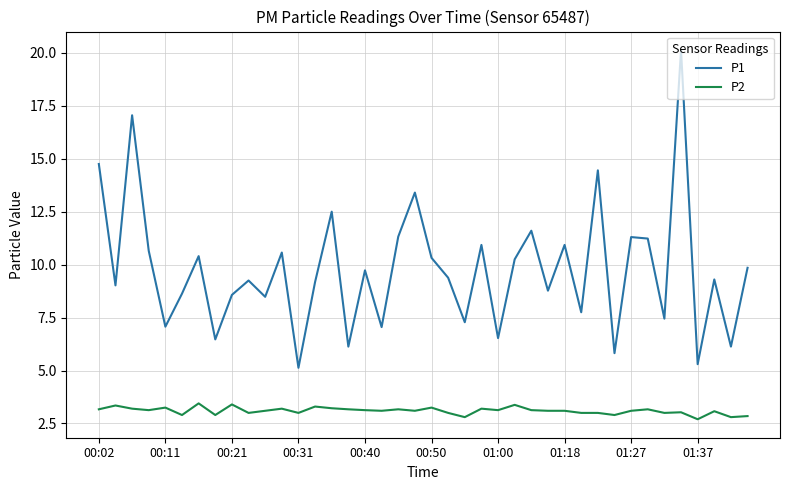

Which series has the largest range (max minus min)?

P1